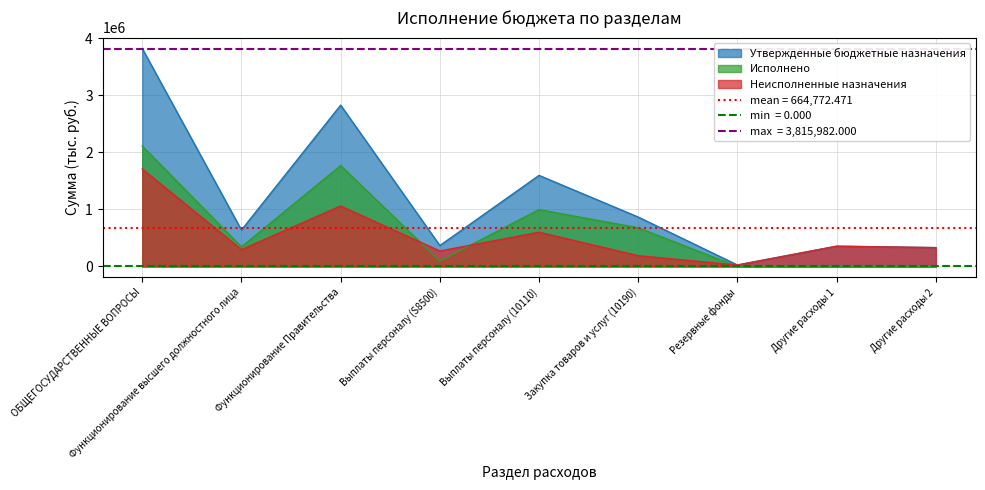

What is the label of the 7th point from the left?

Резервные фонды